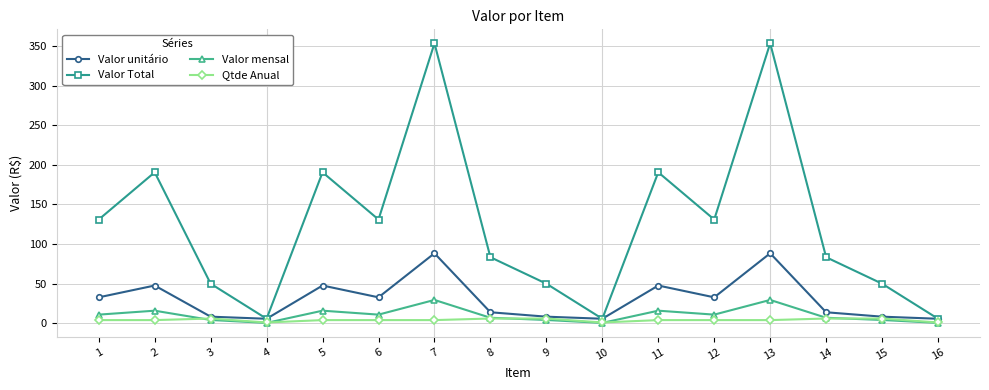

Rank the series by their maximum value, from highest to lowest.

Valor Total, Valor unitário, Valor mensal, Qtde Anual